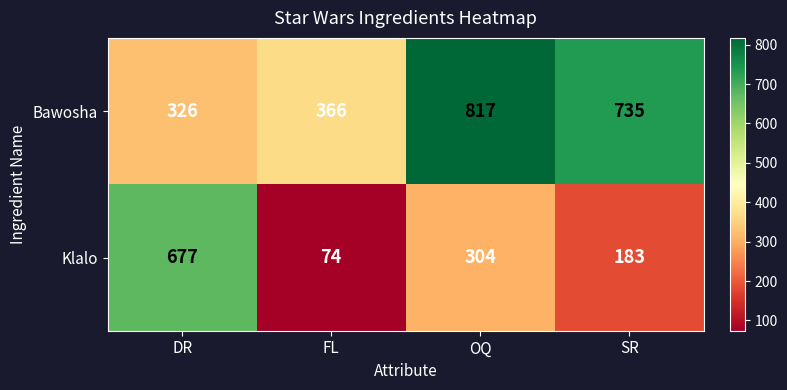

At which category is the sum across all series the highest?

OQ